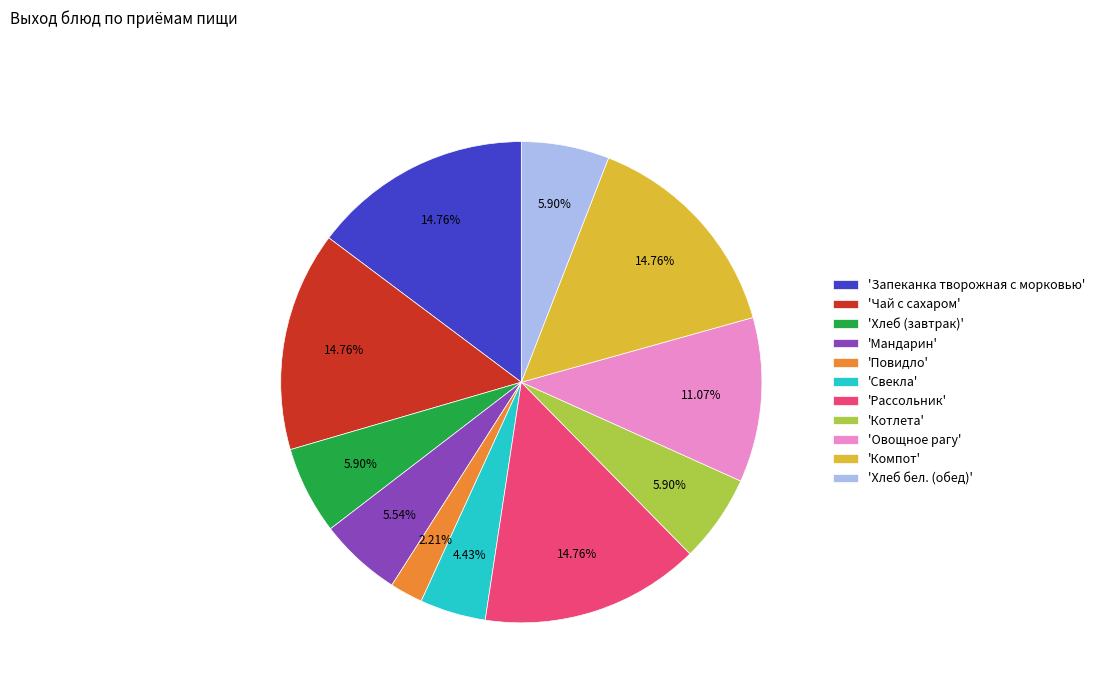

Does 'Компот' account for over 50% of the chart?

No